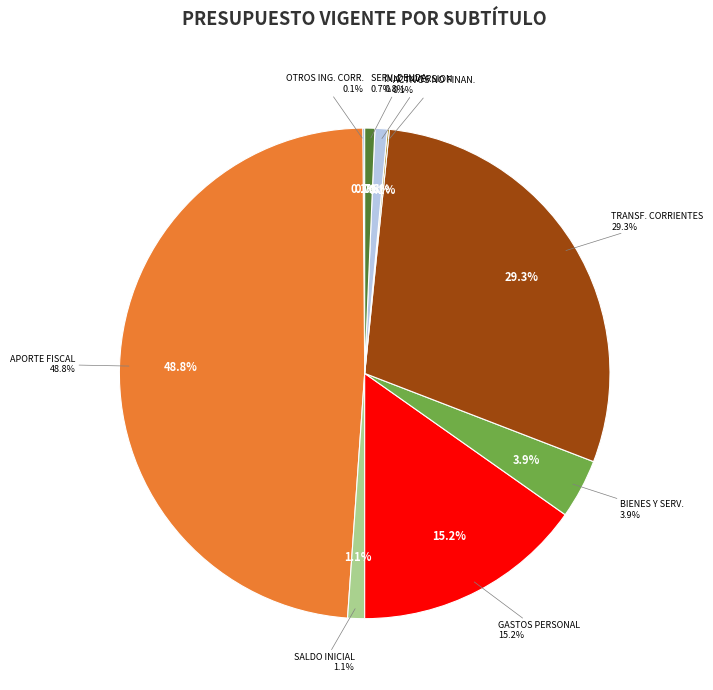

Count the number of slices in the pie.

9